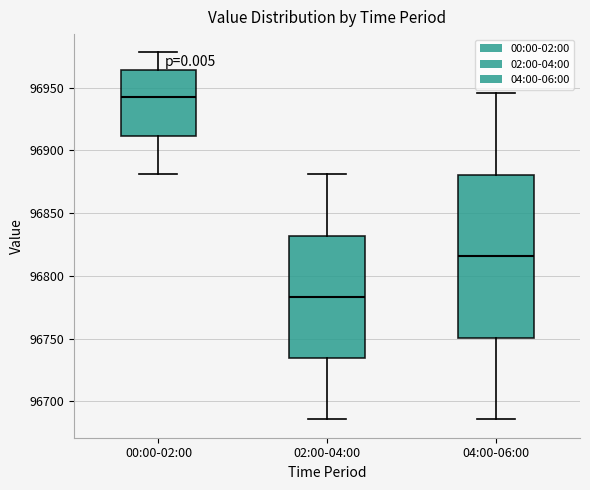

Comparing the boxes themselves (not the whiskers), which one is the tallest?

04:00-06:00